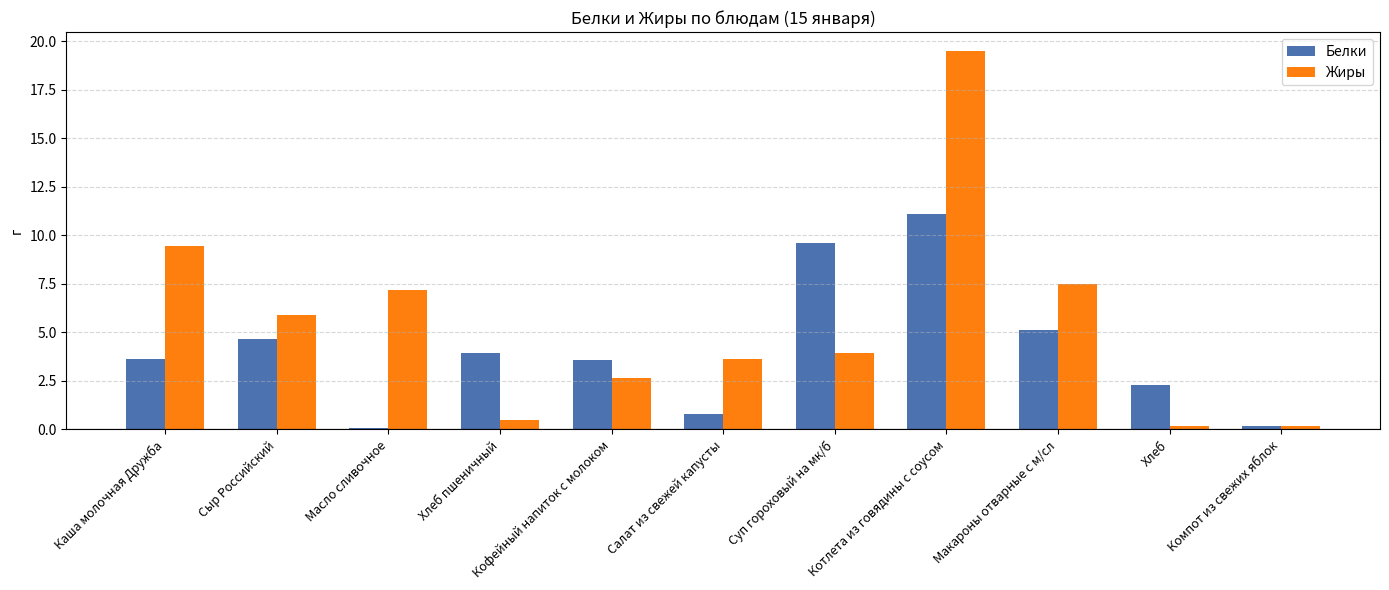

What is the difference between the highest and lowest values at Суп гороховый на мк/б?

5.7